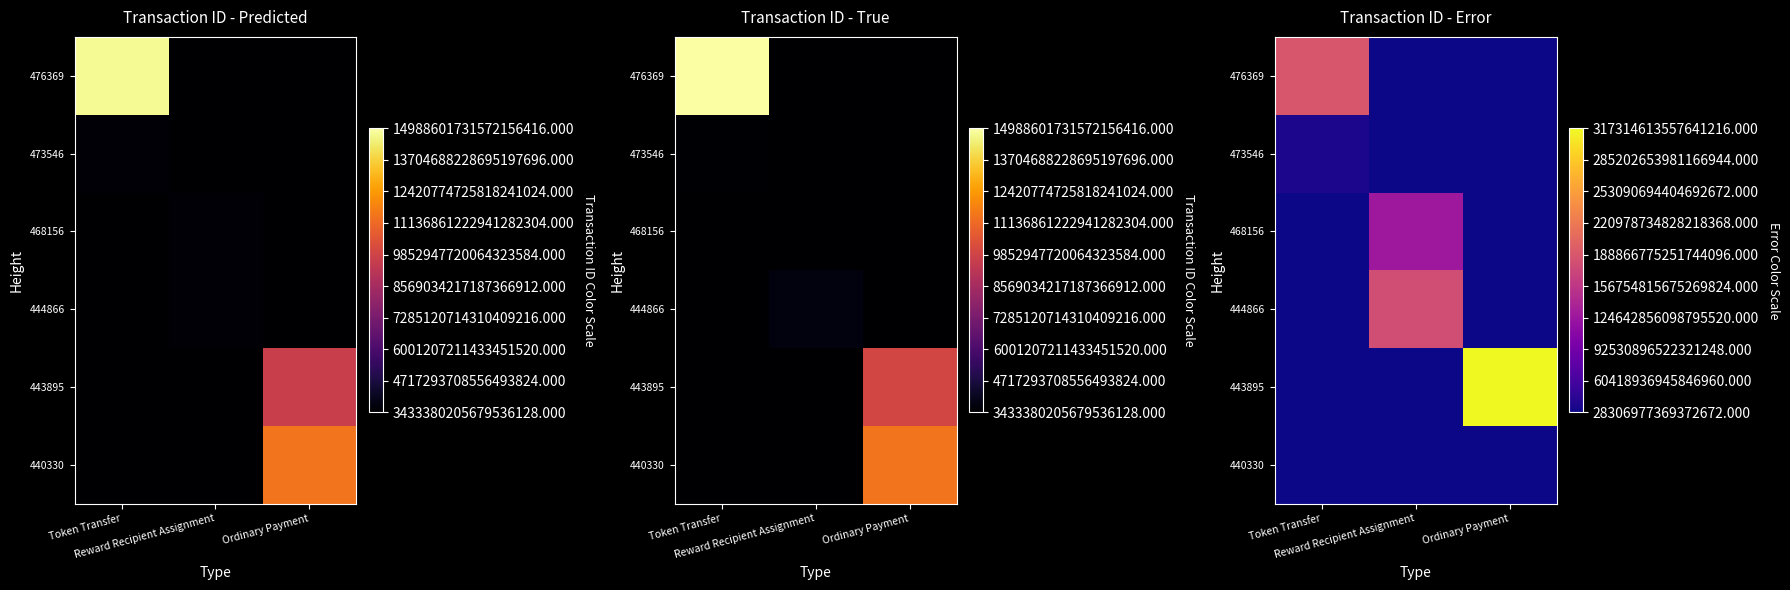

Rank the series at Ordinary Payment from lowest to highest value.

476369, 473546, 468156, 444866, 440330, 443895